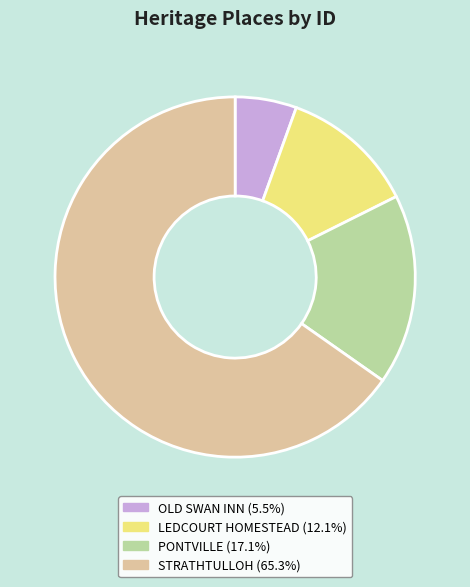

Do STRATHTULLOH and LEDCOURT HOMESTEAD together represent more than half of the pie?

Yes